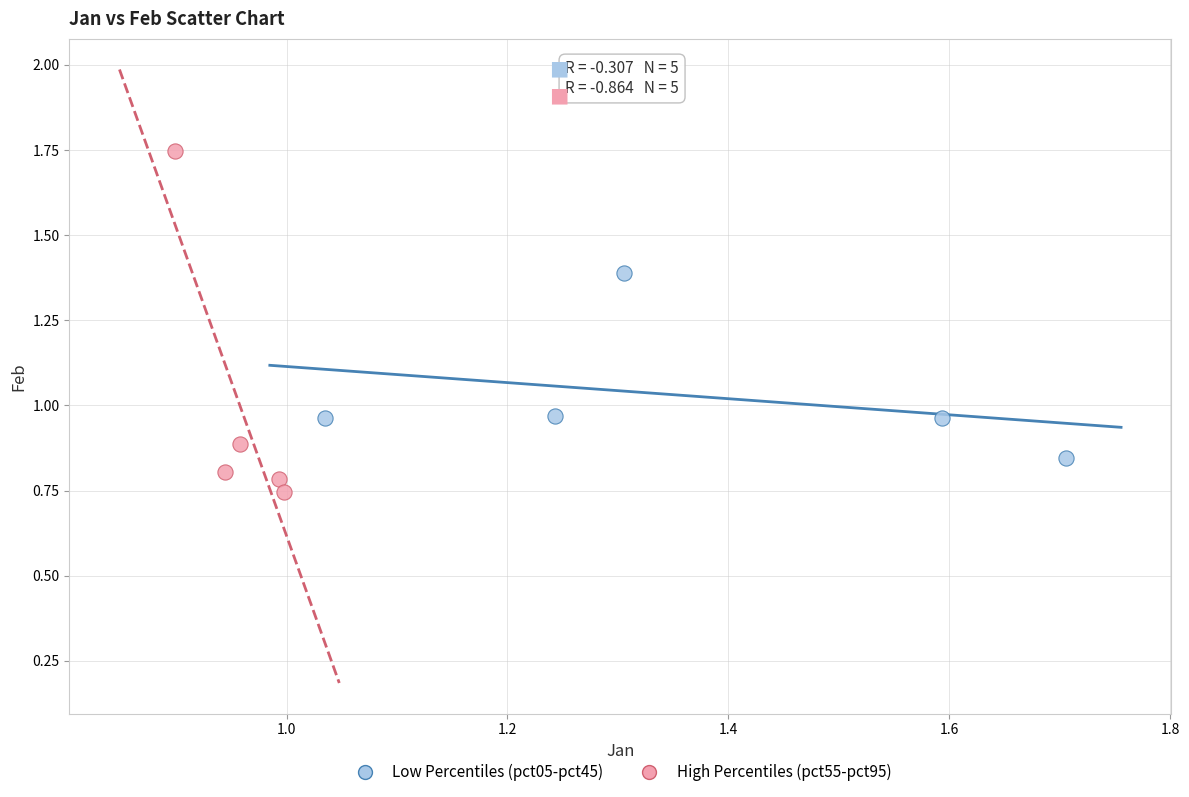

Which series has the widest spread of Y values?

High Percentiles (pct55-pct95)